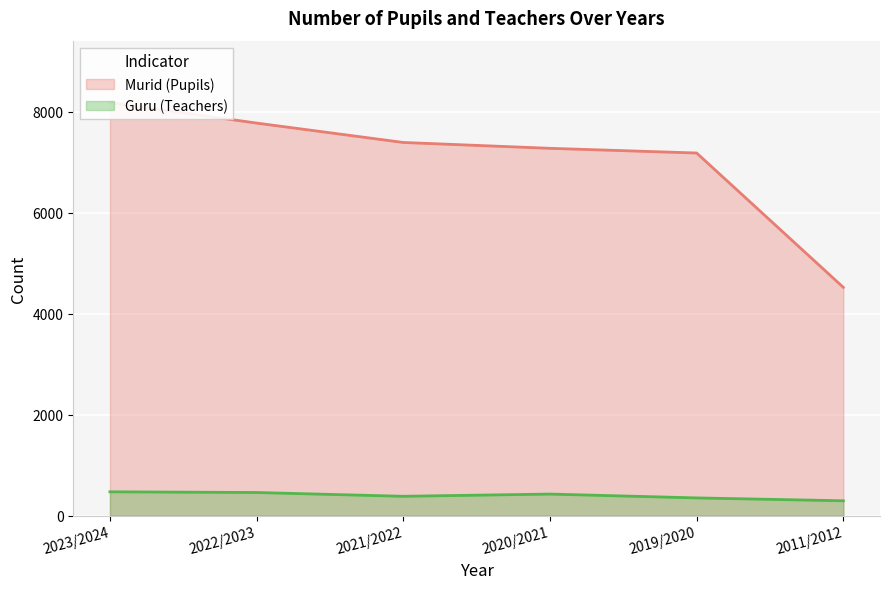

True or false: Murid (Pupils) and Guru (Teachers) intersect in this chart.

False